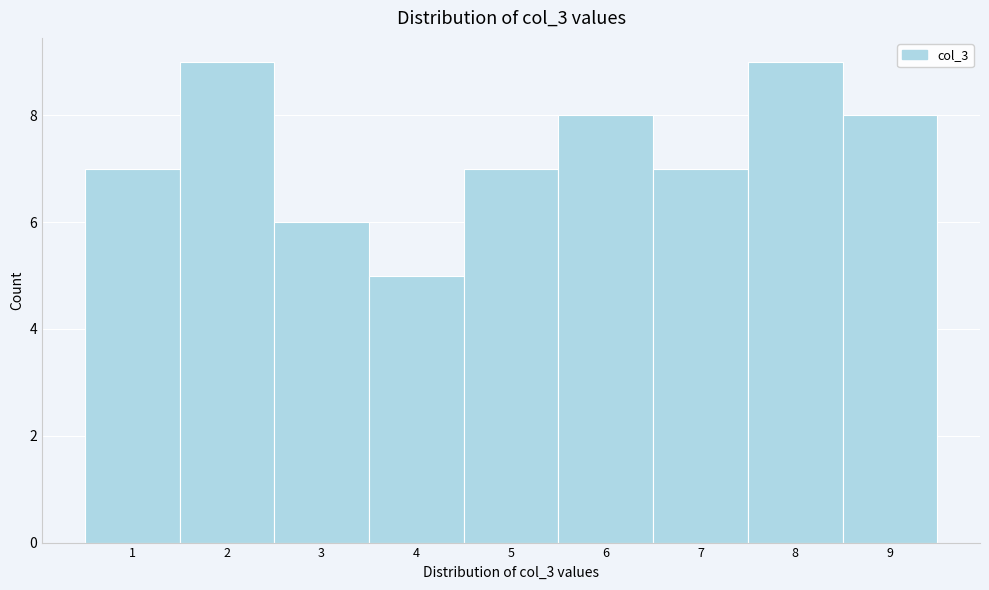

Reading left to right, transcribe this chart: for each bar, give the range it covers on the x-axis and its height. The values are not printed on the chart, so give them approximately, as read against the axis.

0.5 to 1.5: 7
1.5 to 2.5: 9
2.5 to 3.5: 6
3.5 to 4.5: 5
4.5 to 5.5: 7
5.5 to 6.5: 8
6.5 to 7.5: 7
7.5 to 8.5: 9
8.5 to 9.5: 8